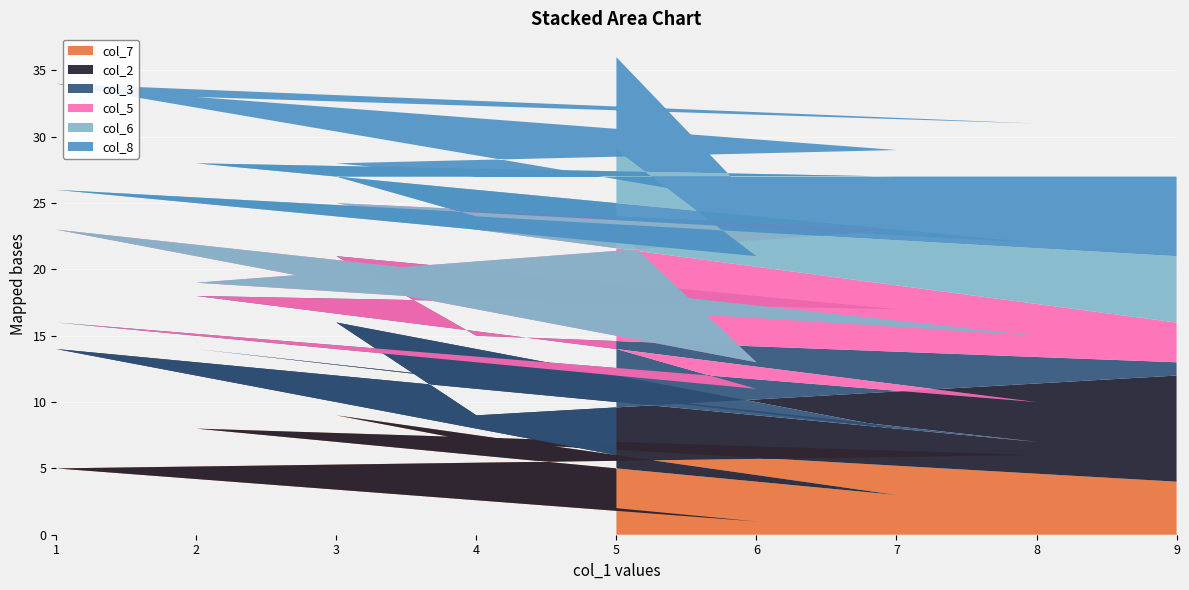

Reading right to left, transcribe all the data shown in this chart.

col_7: 5=2	6=1	1=5	8=6	2=8	7=3	3=9	4=7	9=4
col_2: 5=4	6=3	1=9	8=1	2=6	7=5	3=7	4=2	9=8
col_3: 5=8	6=7	1=2	8=3	2=4	7=9	3=5	4=6	9=1
col_5: 5=9	6=2	1=7	8=5	2=1	7=6	3=4	4=8	9=3
col_6: 5=6	6=8	1=3	8=7	2=9	7=4	3=2	4=1	9=5
col_8: 5=7	6=4	1=8	8=9	2=5	7=2	3=1	4=3	9=6